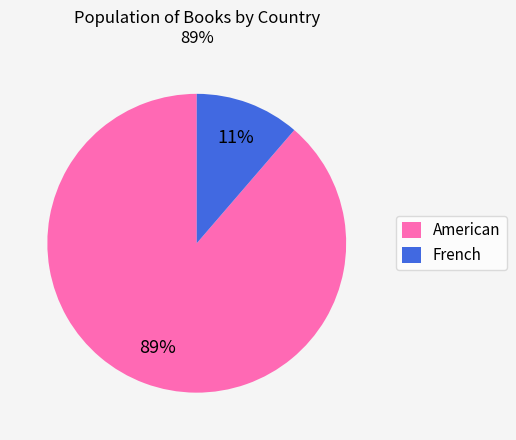

What is the ratio of the value at French to the value at American?

0.1